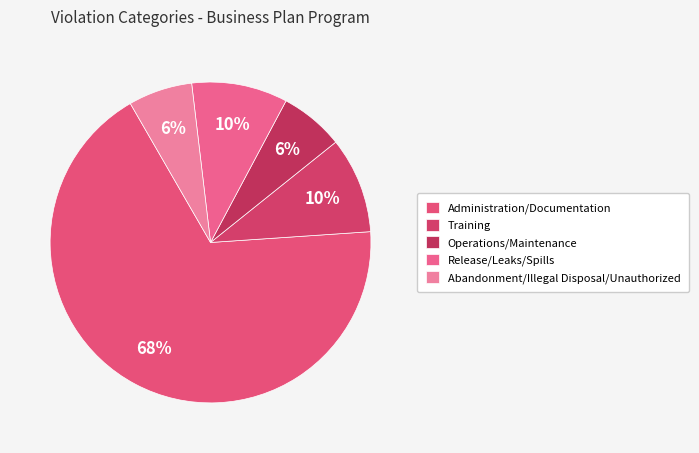

Is there any slice that represents more than half of the pie?

Yes